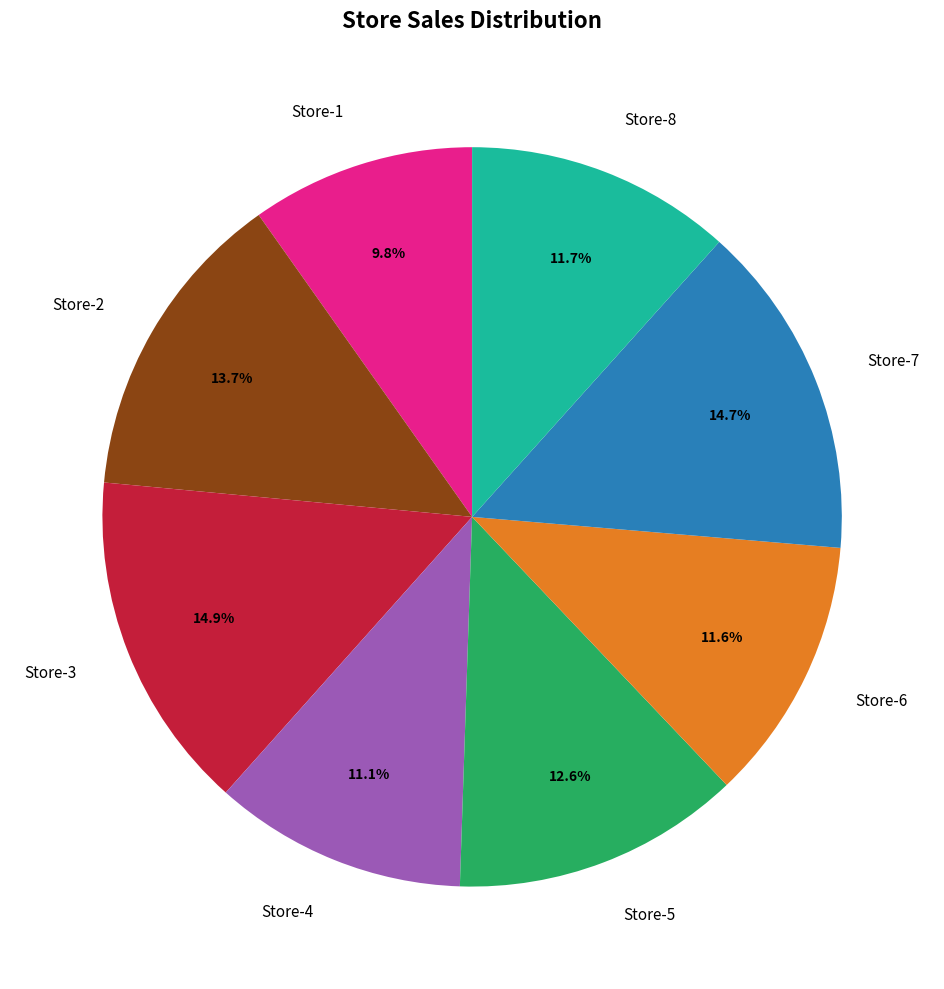

Count the number of slices in the pie.

8